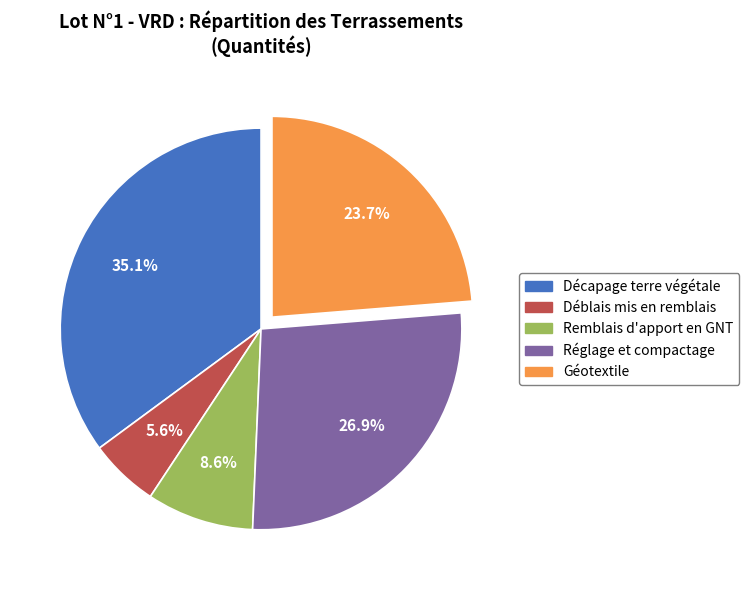

Which has a higher value, Remblais d'apport en GNT or Déblais mis en remblais?

Remblais d'apport en GNT